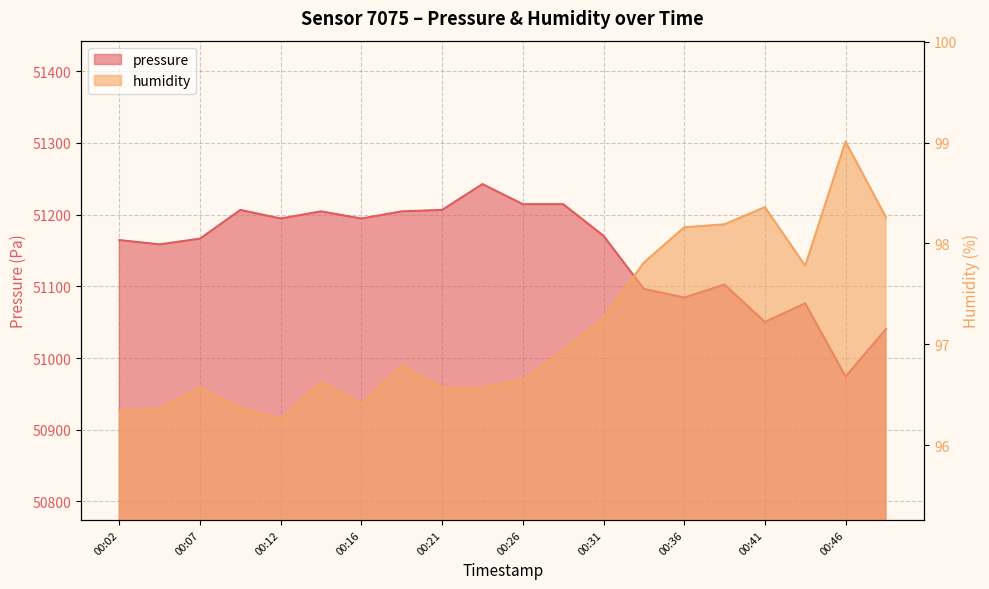

Reading left to right, extract all data points from this chart.

pressure: 51164.4	51158.4	51166.5	51206.5	51194.5	51204.5	51194.5	51204.5	51206.5	51242.6	51214.5	51214.5	51170.5	51096.3	51084.3	51102.4	51050.3	51076.3	50974.2	51040.3
humidity: 96.3	96.4	96.6	96.4	96.3	96.6	96.4	96.8	96.6	96.6	96.7	96.9	97.3	97.8	98.2	98.2	98.4	97.8	99.0	98.3